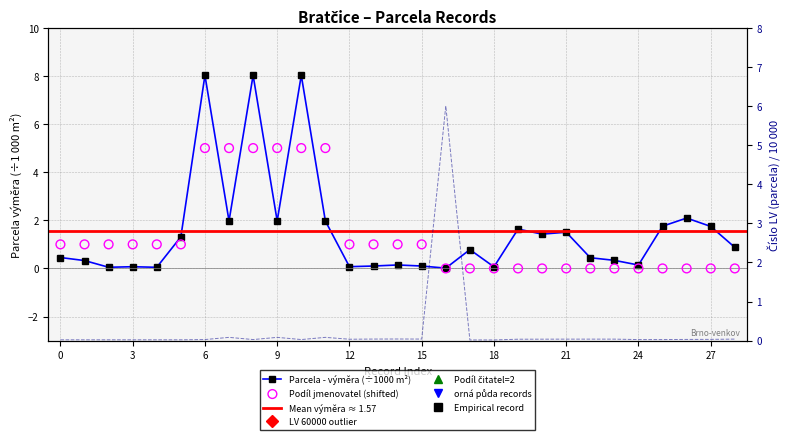

At how many categories does at least one series exceed 6?

3